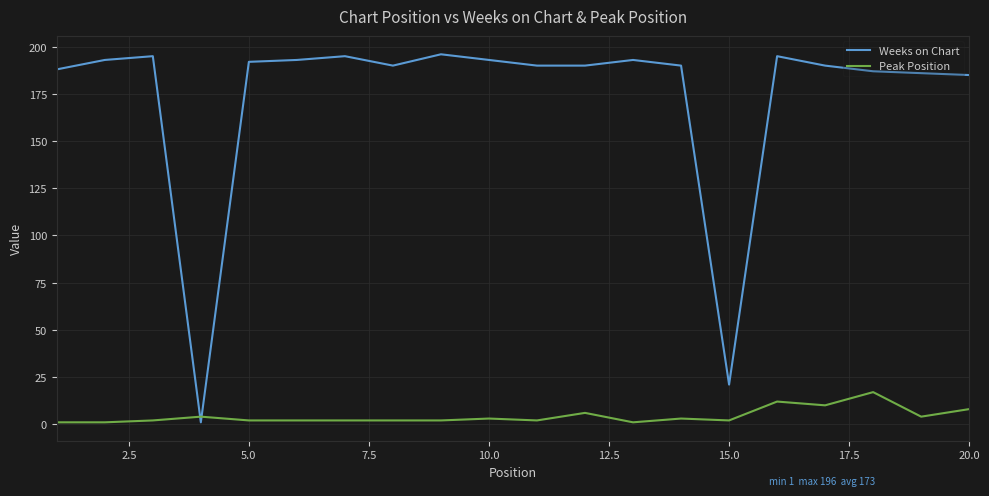

True or false: Weeks on Chart has more than 0 interior local peaks.

True